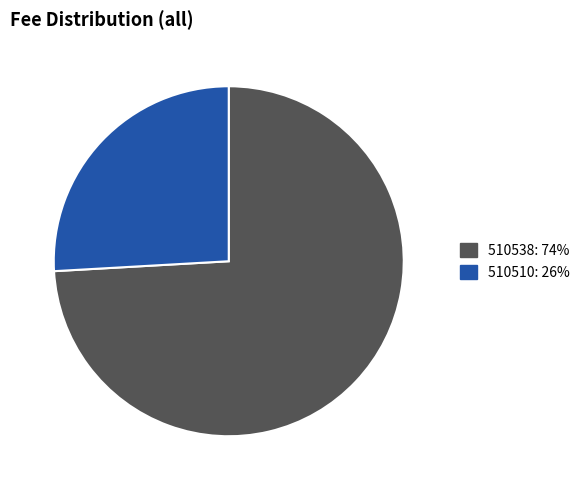

Rank the categories by value from highest to lowest.

510538, 510510